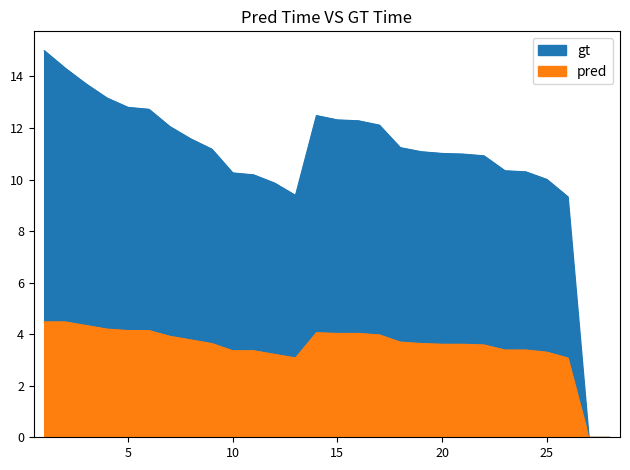

List the series in order of their overall mean, lowest first.

pred, gt